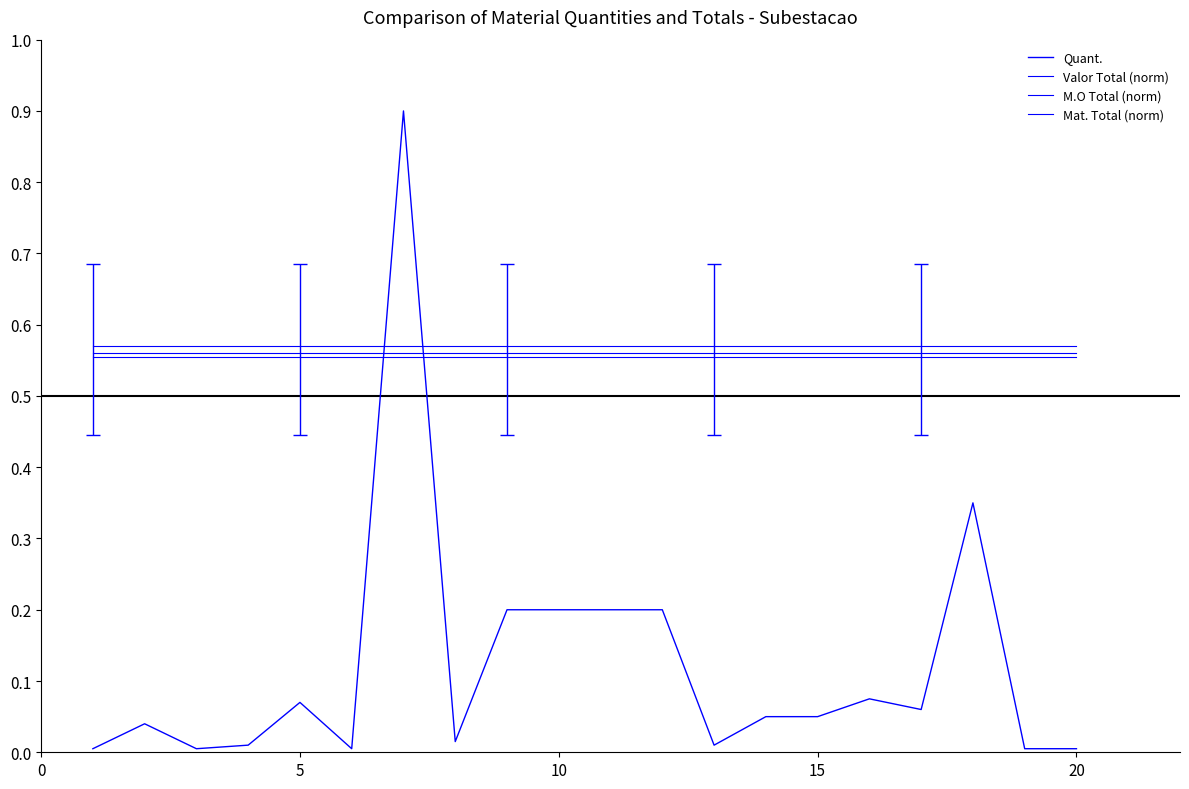

What is the sum of all Valor Total (norm) values?

11.4